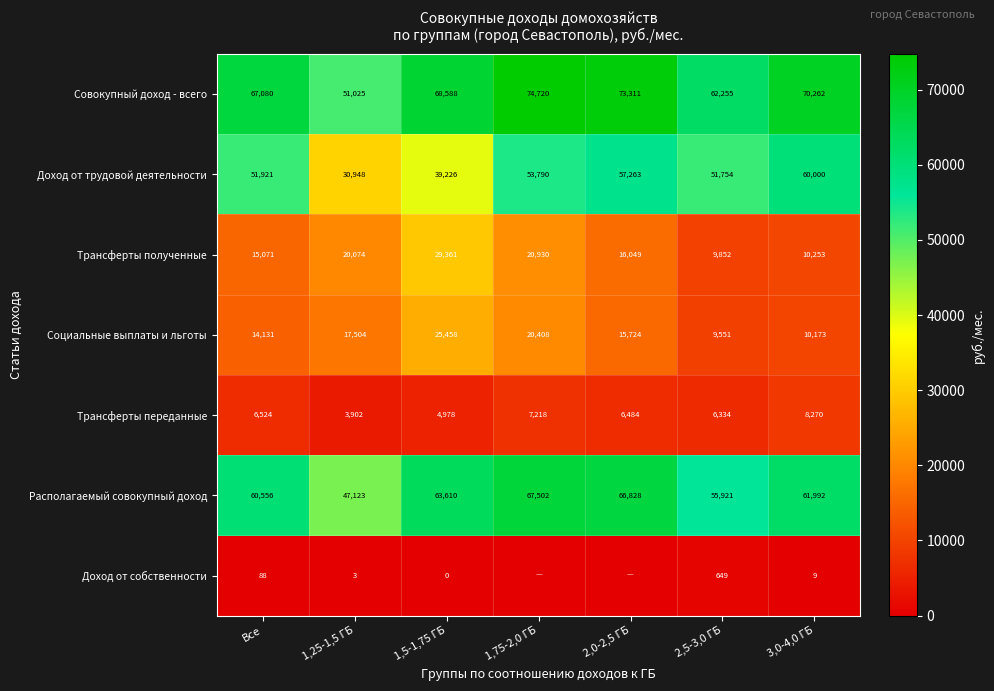

At which label does Располагаемый совокупный доход first exceed 61992?

1,5-1,75 ГБ